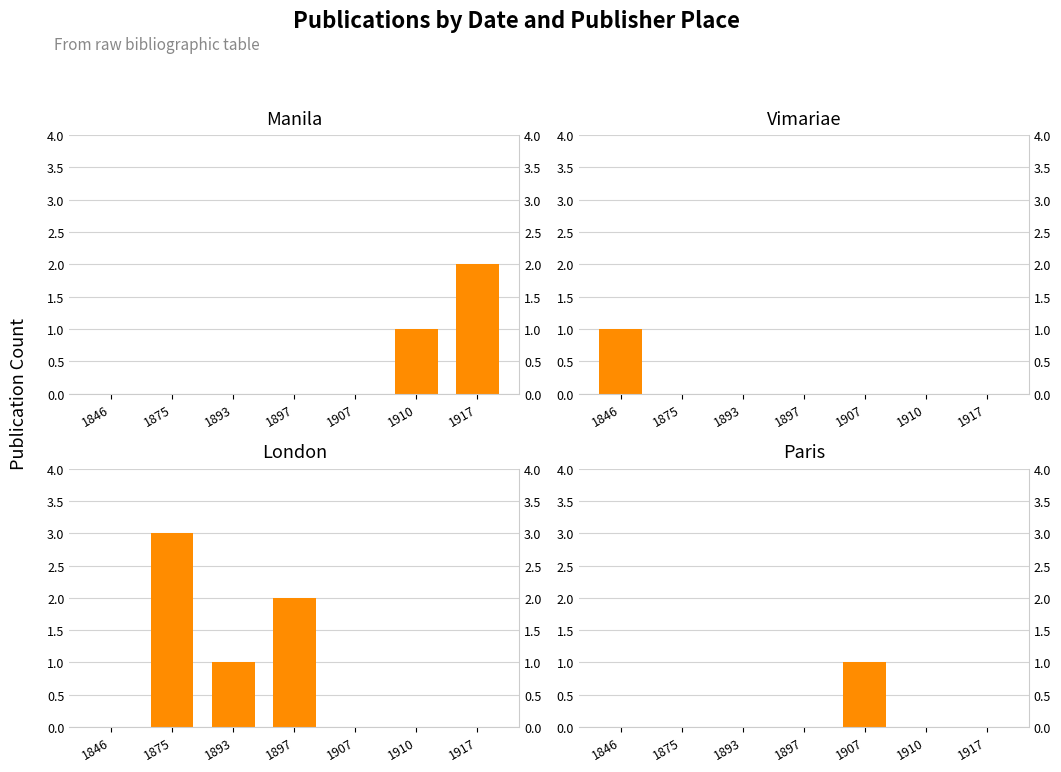

Which series has the largest total across all categories?

London